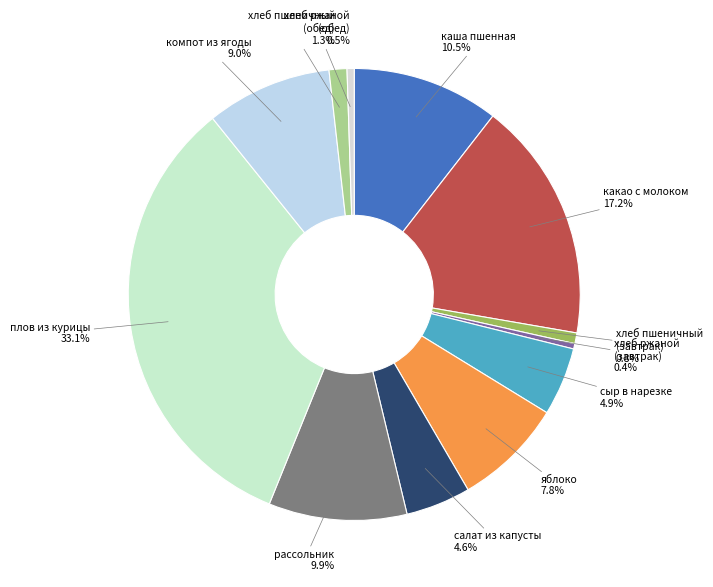

Is there any slice that represents more than half of the pie?

No